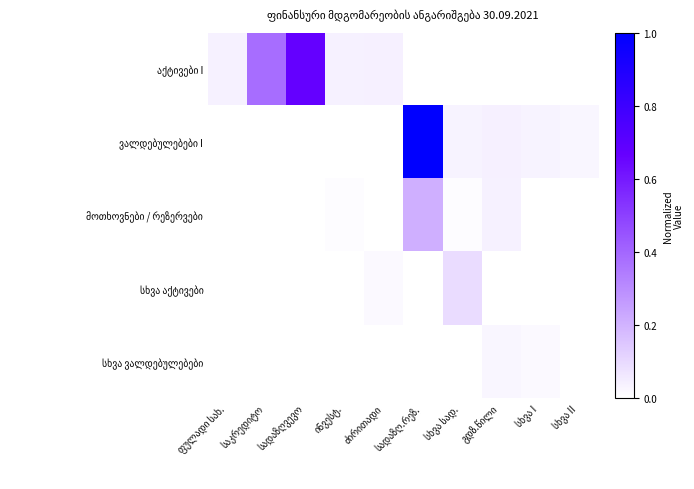

The value of სხვა ვალდებულებები at ძირითადი is -0.0. True or false?

False